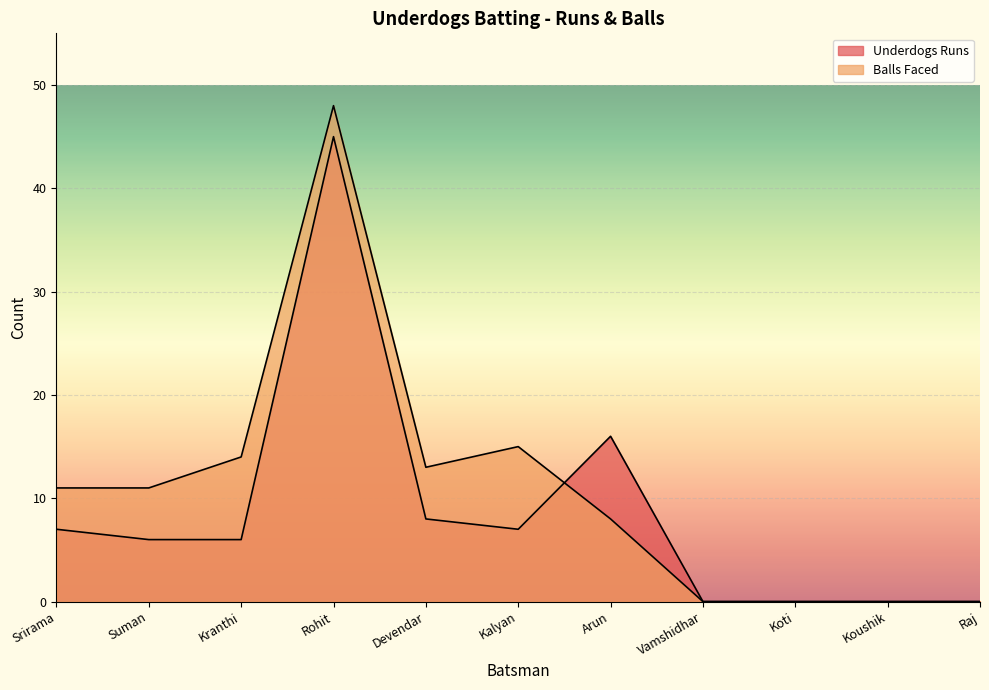

How many positive values does the Underdogs Runs series have?

7